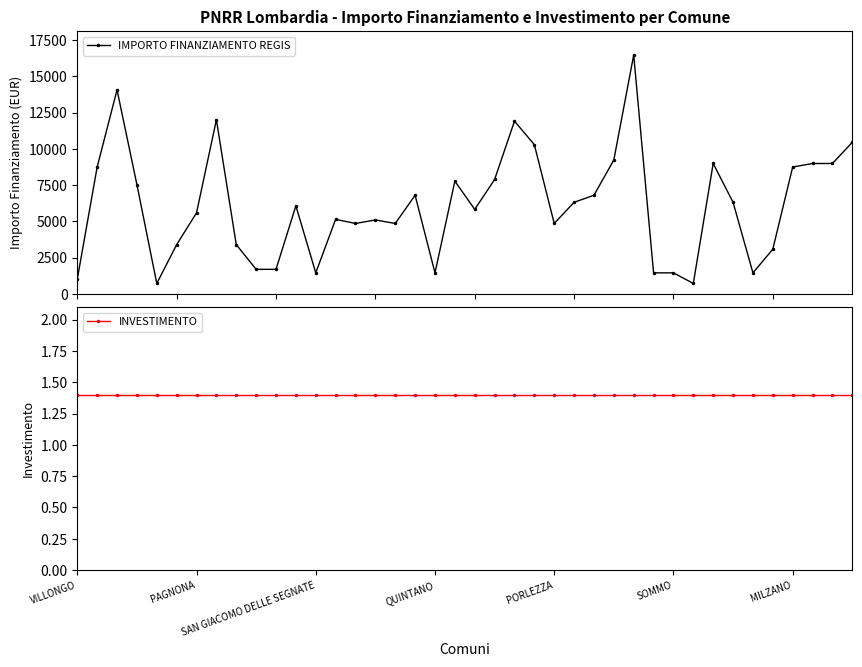

What is the lowest value of the IMPORTO FINANZIAMENTO REGIS series?

729